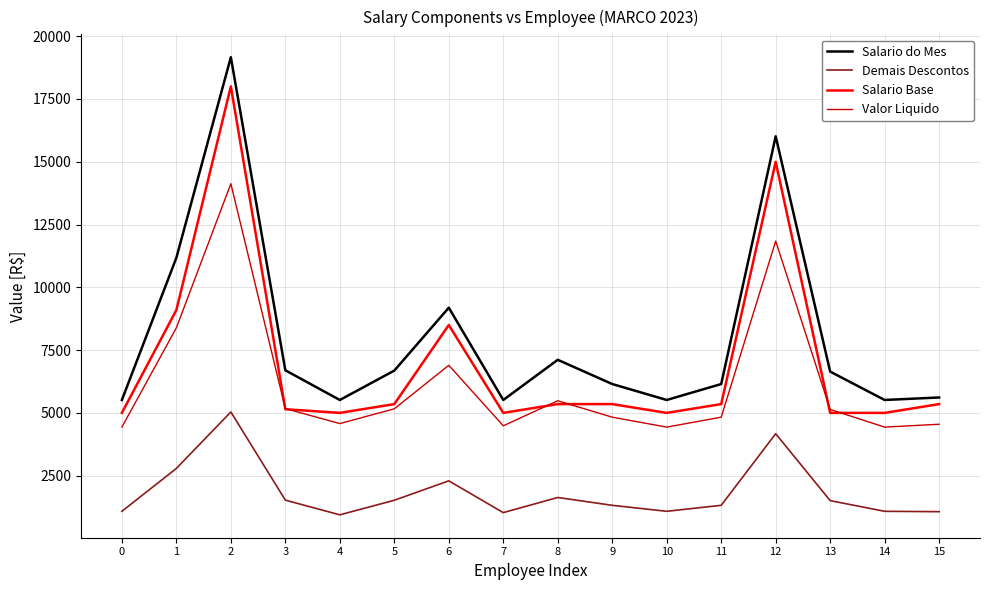

What is the minimum value shown in the chart?

940.1